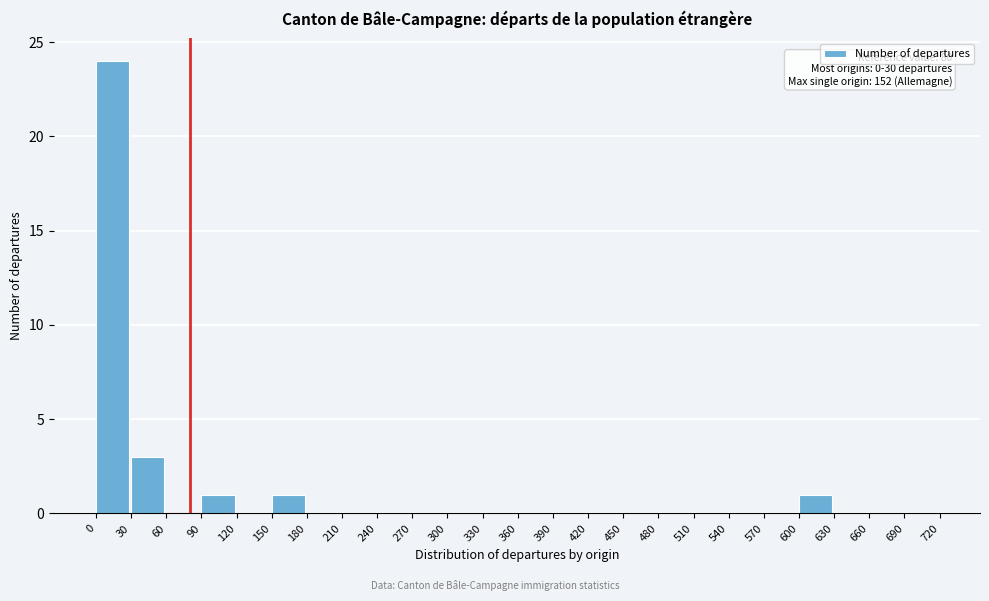

Which range on the x-axis has the tallest bar?

0 to 30